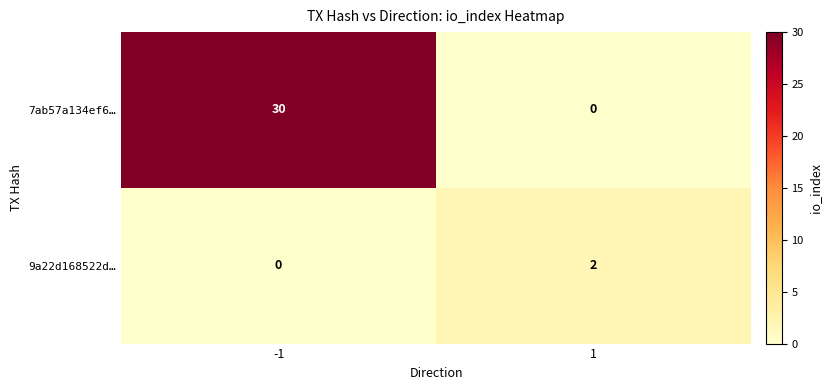

At which category is the sum across all series the highest?

-1